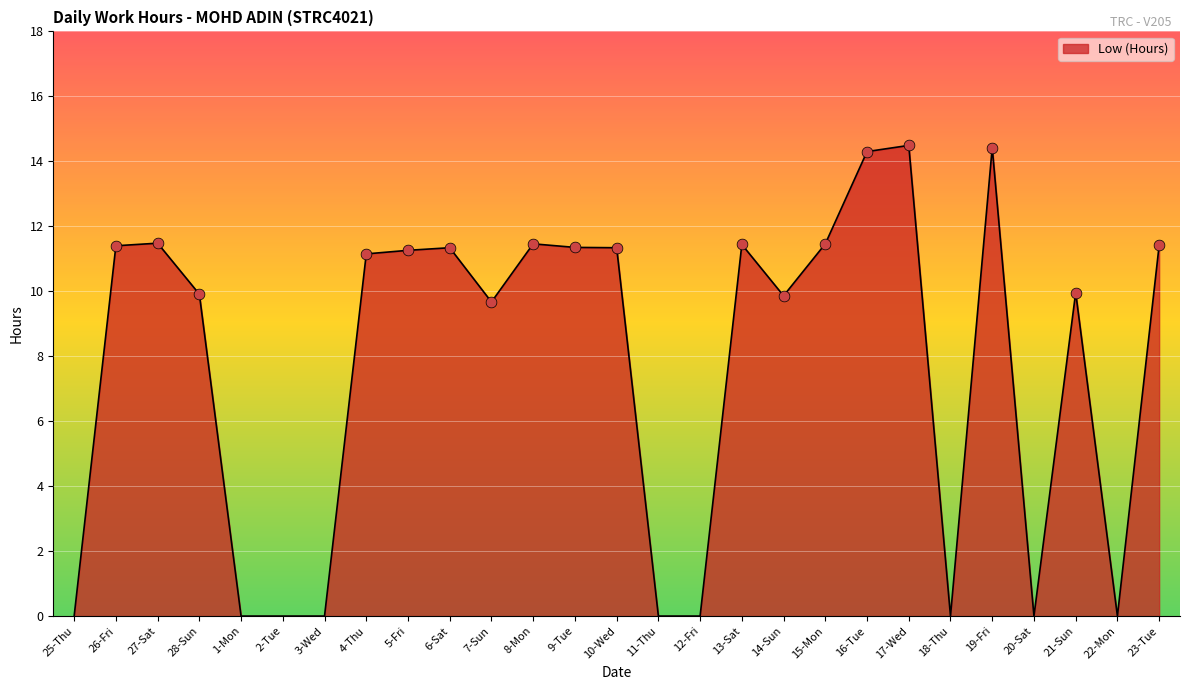

What is the change in value from 14-Sun to 16-Tue?

+4.4